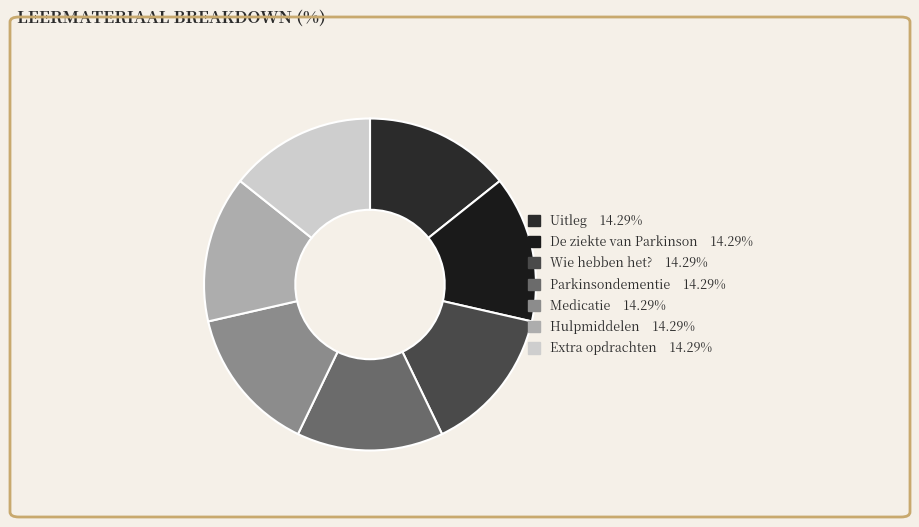

To the nearest percent, what is the combined percentage of De ziekte van Parkinson and Hulpmiddelen?

29%